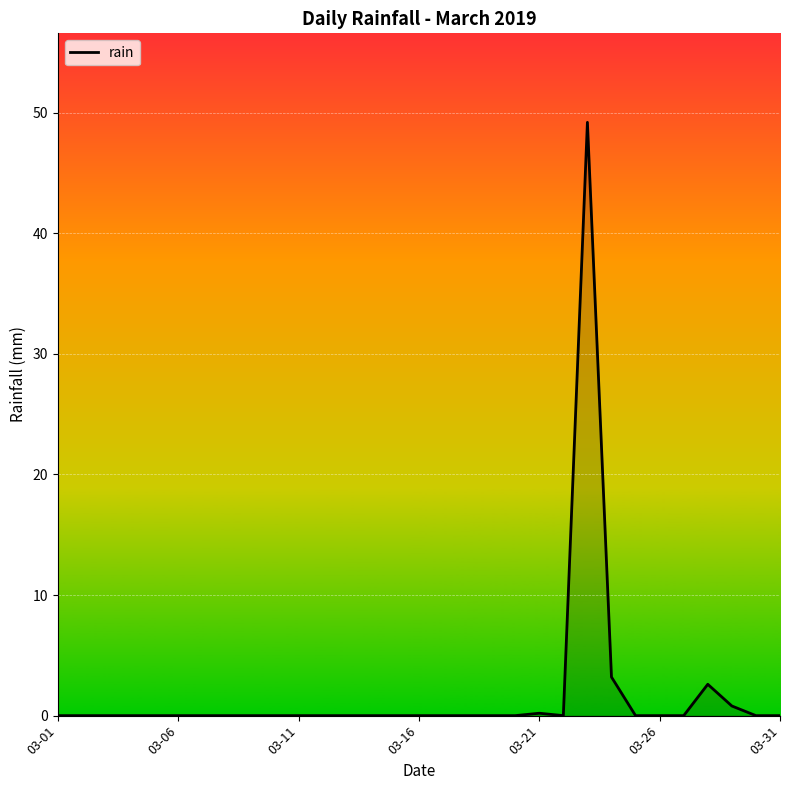

What is the difference between the maximum and minimum values?

49.2